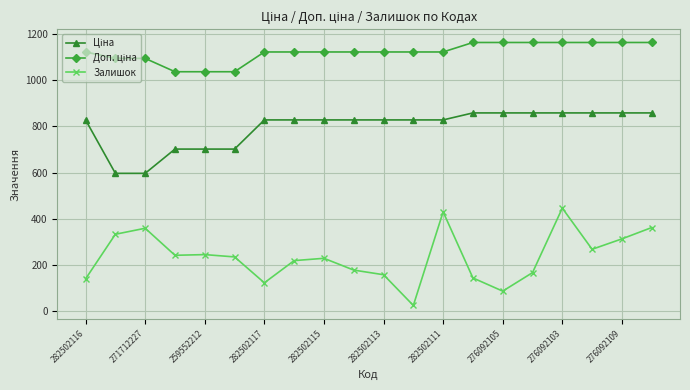

What is the difference between the second highest and minimum values in the Залишок series?

405.0